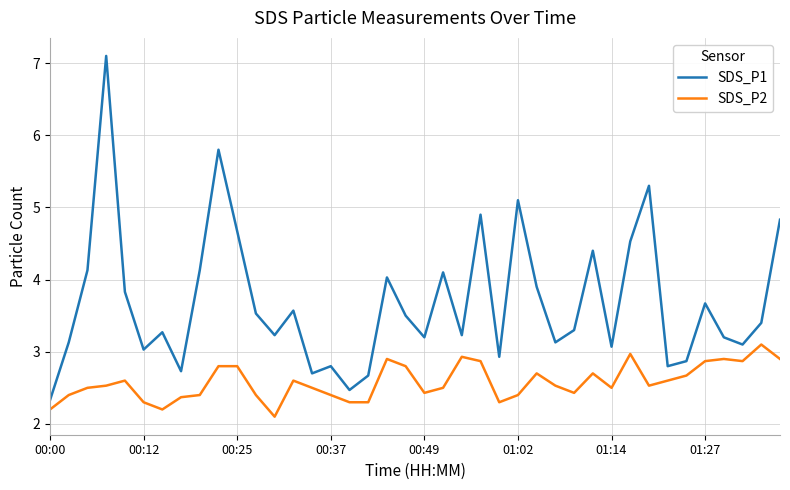

Which series has the largest total across all categories?

SDS_P1